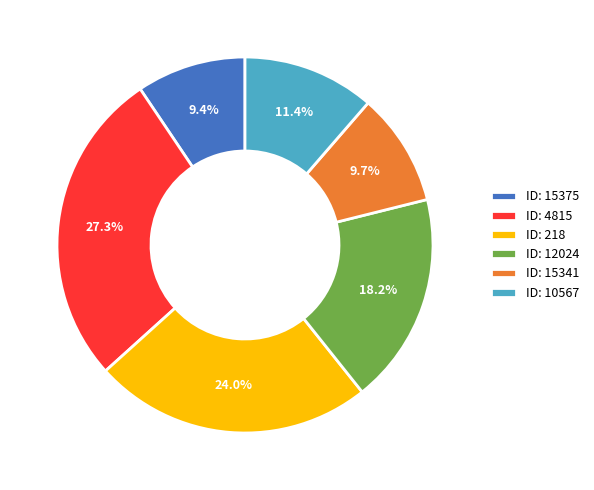

How many slices are in this pie chart?

6